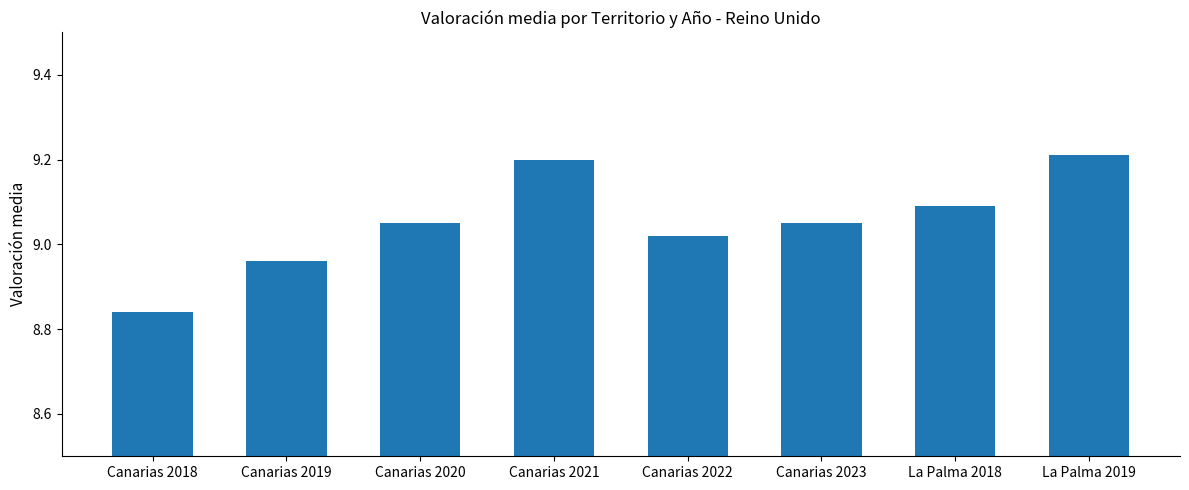

What is the label of the 1st bar from the right?

La Palma 2019